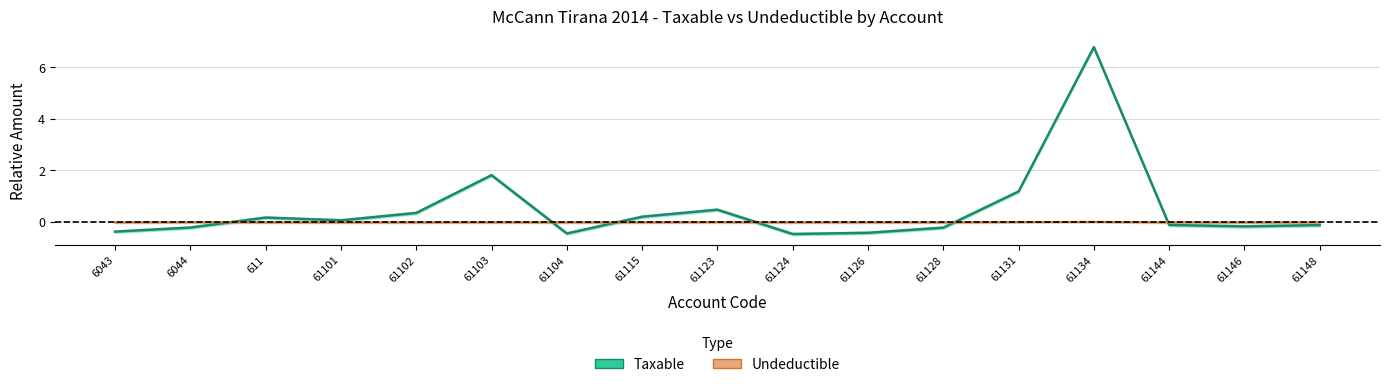

Is the value of Taxable at 61101 greater than the value of Undeductible at 61148?

Yes